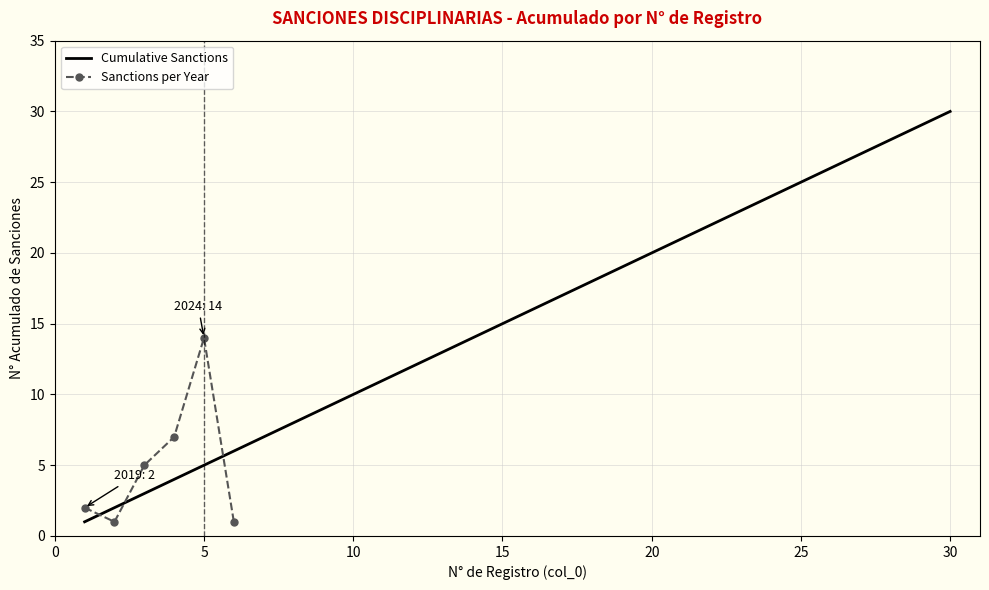

What is the difference between the second highest and minimum values?

28